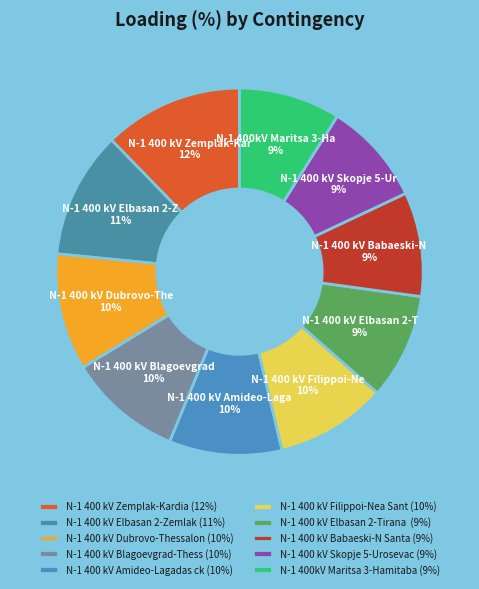

Rank the categories by value from lowest to highest.

N-1 400kV Maritsa 3-Hamitabat, N-1 400 kV Skopje 5-Urosevac, N-1 400 kV Babaeski-N Santa, N-1 400 kV Elbasan 2-Tirana 2, N-1 400 kV Filippoi-Nea Santa ck.2, N-1 400 kV Amideo-Lagadas ck.2, N-1 400 kV Blagoevgrad-Thessaloniki, N-1 400 kV Dubrovo-Thessaloniki, N-1 400 kV Elbasan 2-Zemlak, N-1 400 kV Zemplak-Kardia